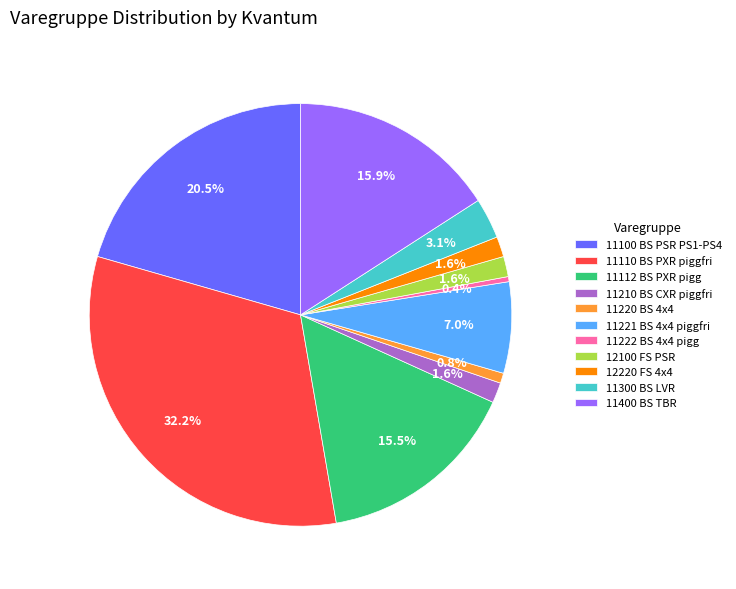

True or false: 11210 BS CXR piggfri accounts for 2% of the total.

True